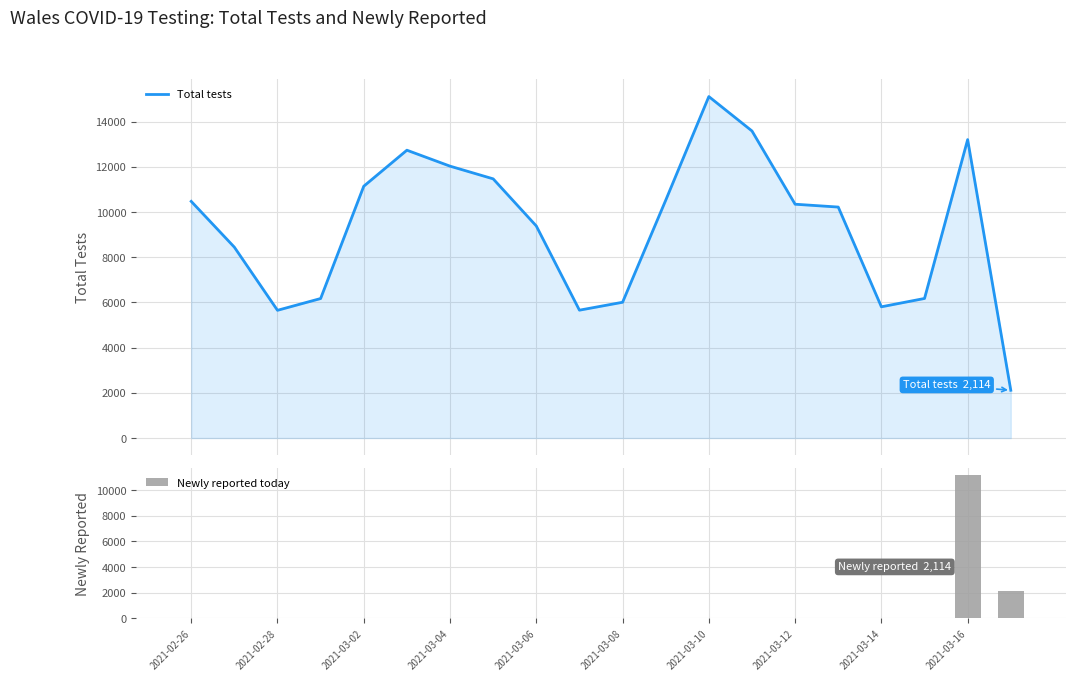

What is the minimum value for Total tests?

2114